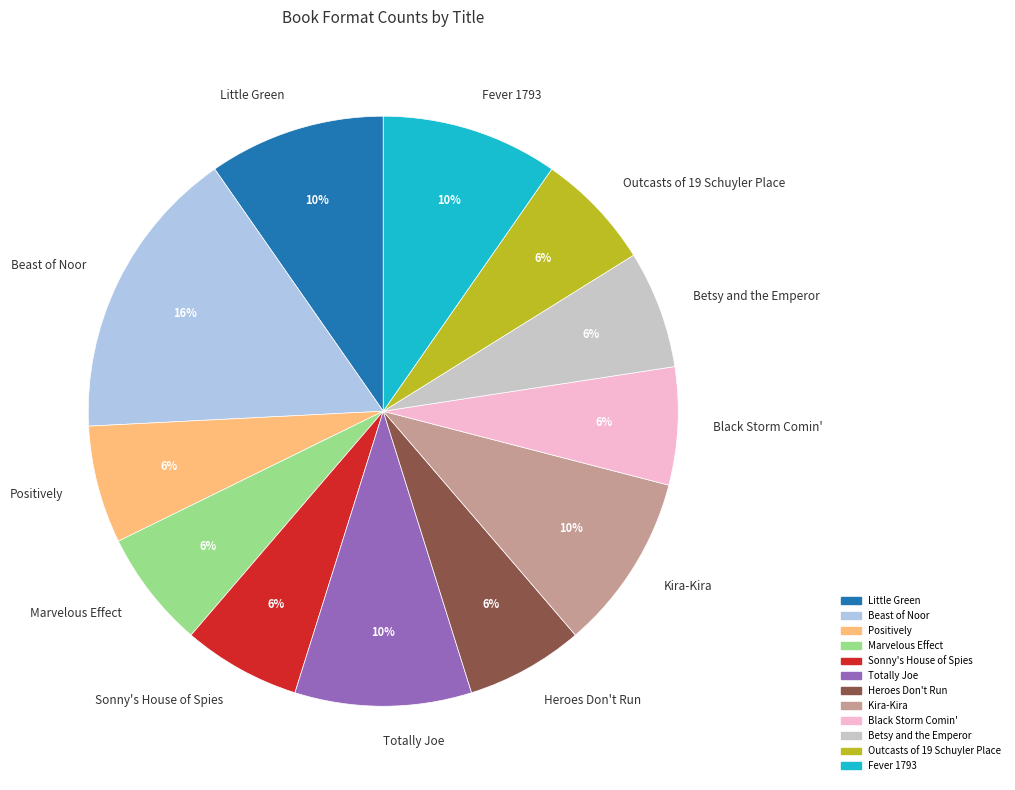

Which slice is the largest?

Beast of Noor